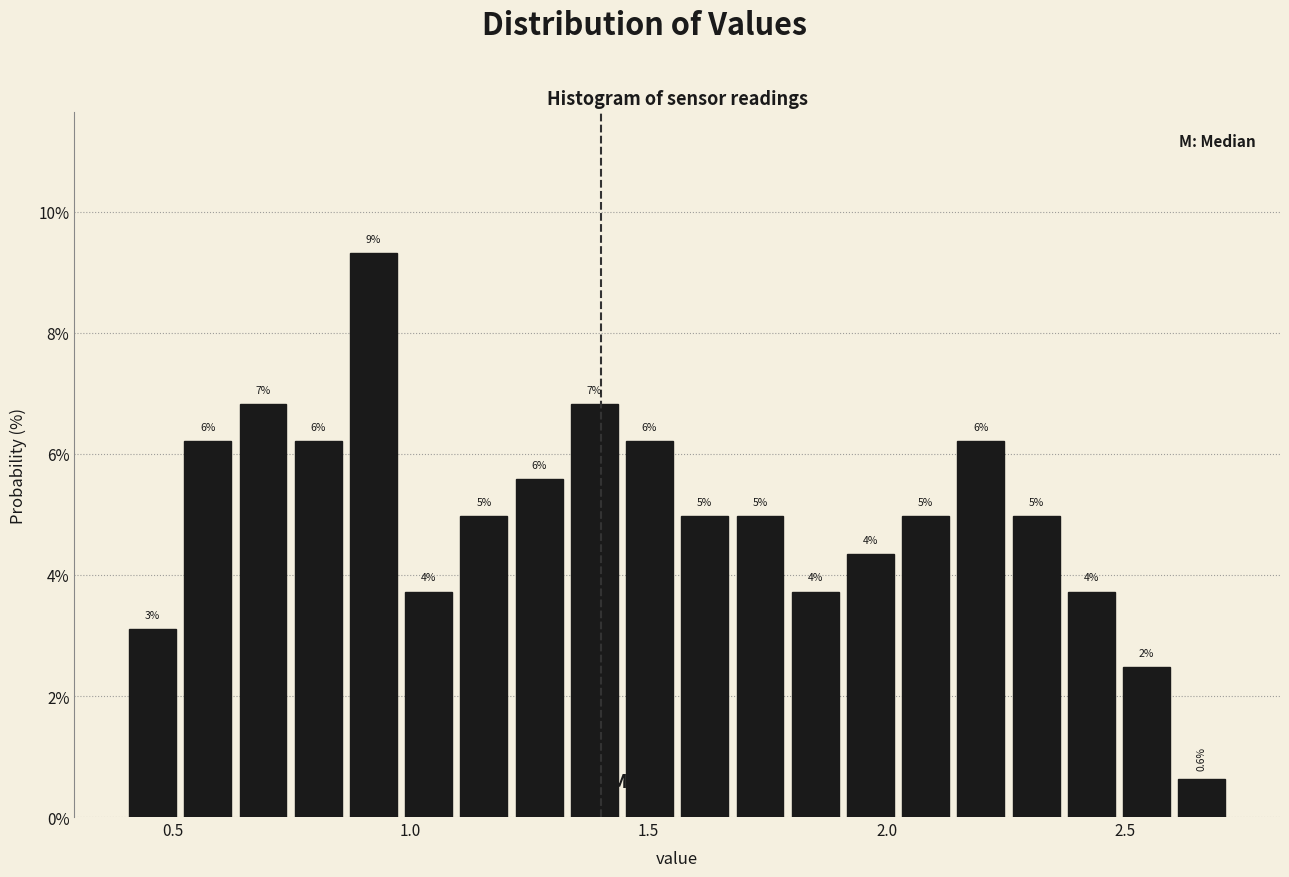

Read against the x-axis, roughly where is the centre of the tallest bar?

0.90